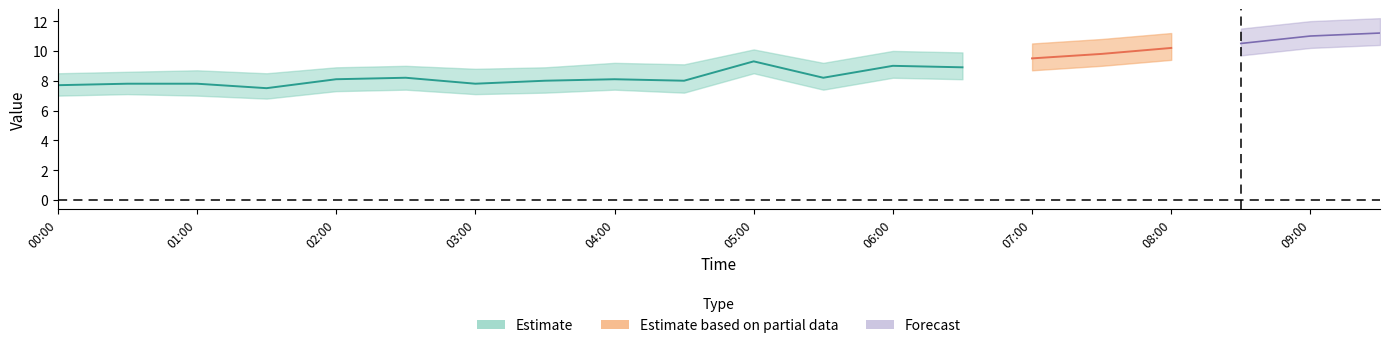

Which label corresponds to the largest value in the chart?

09:30